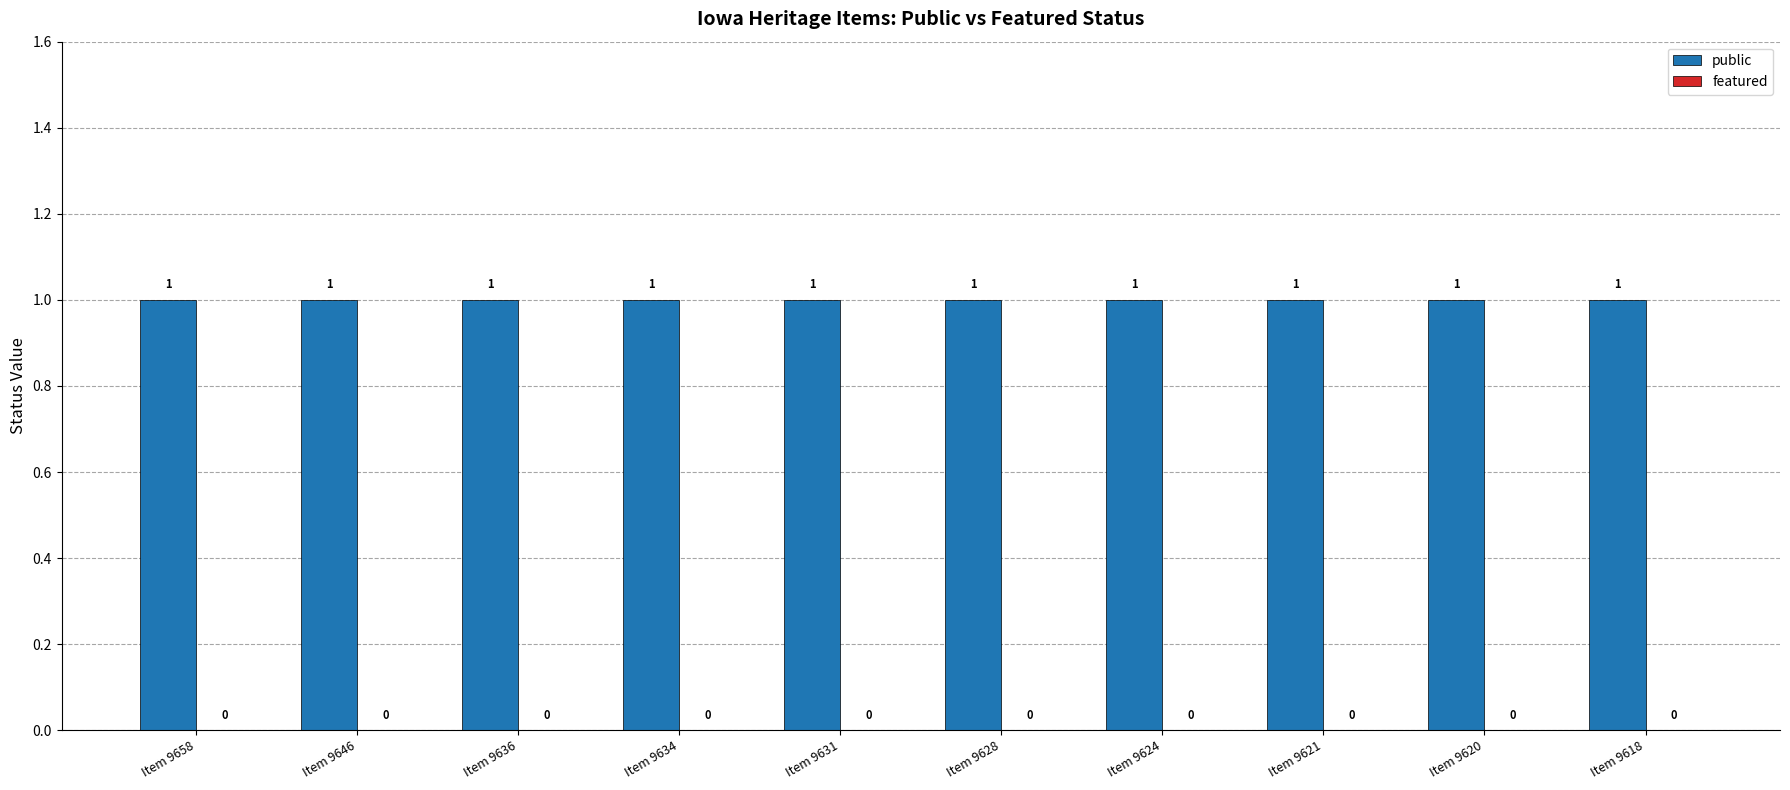

Reading left to right, list all the values displayed in this chart.

public: 1	1	1	1	1	1	1	1	1	1
featured: 0	0	0	0	0	0	0	0	0	0